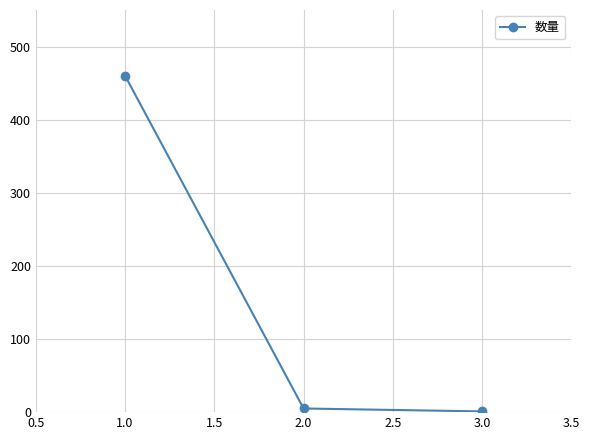

What is the average value?

155